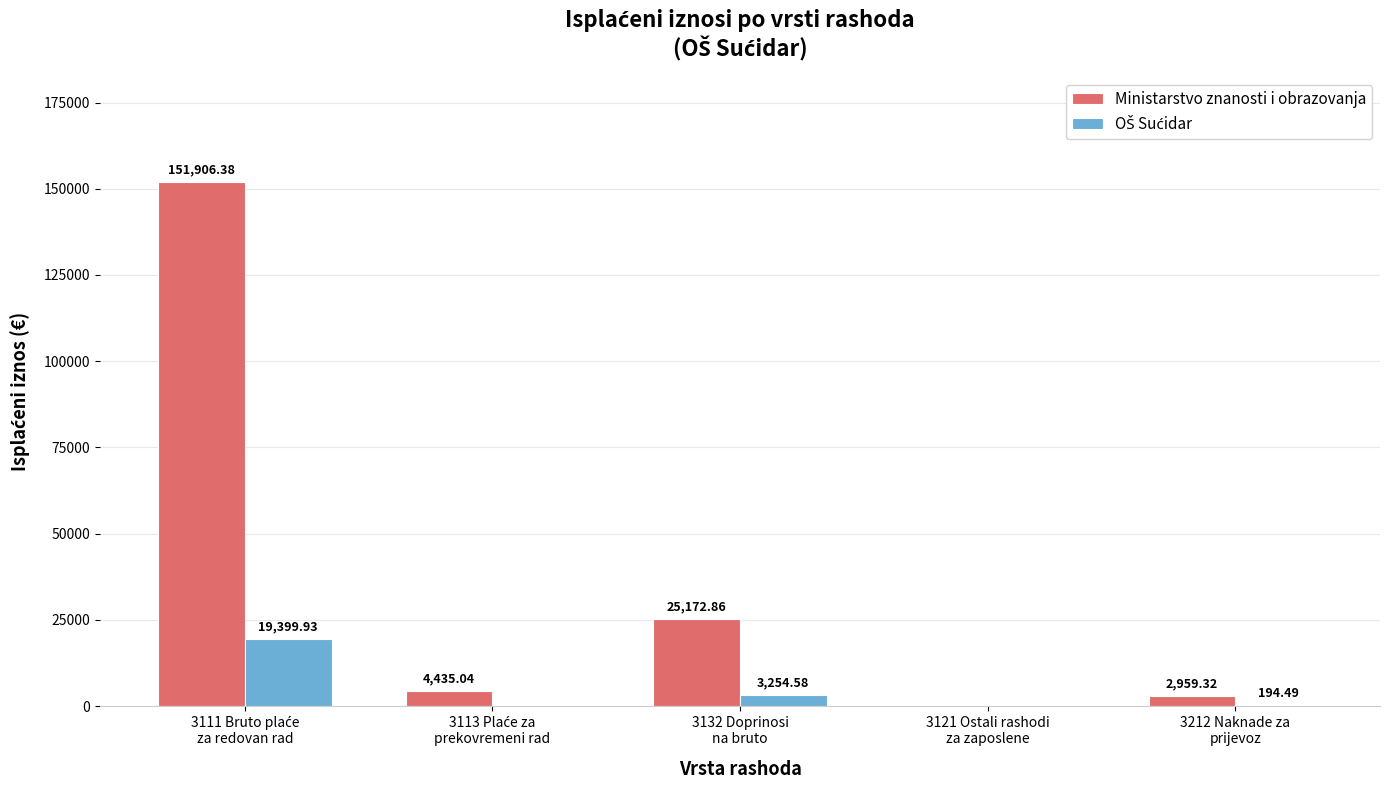

Which series has the largest total across all categories?

Ministarstvo znanosti i obrazovanja